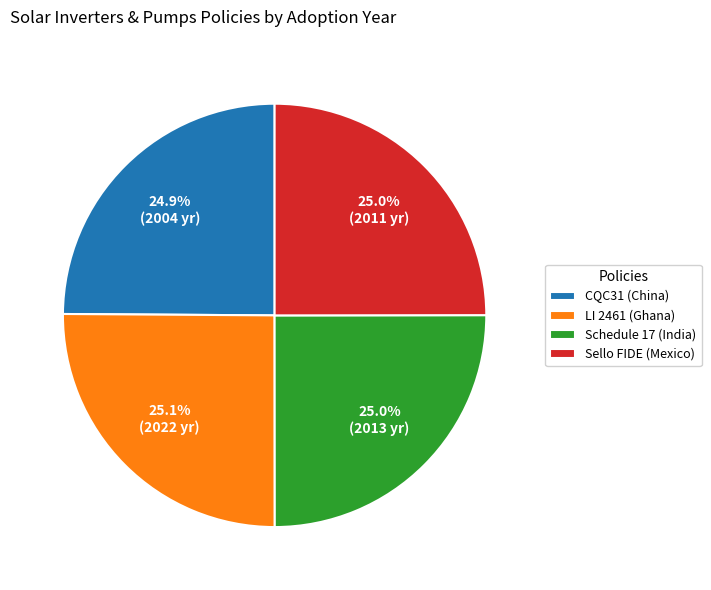

Is CQC31 (China) the majority of the pie?

No